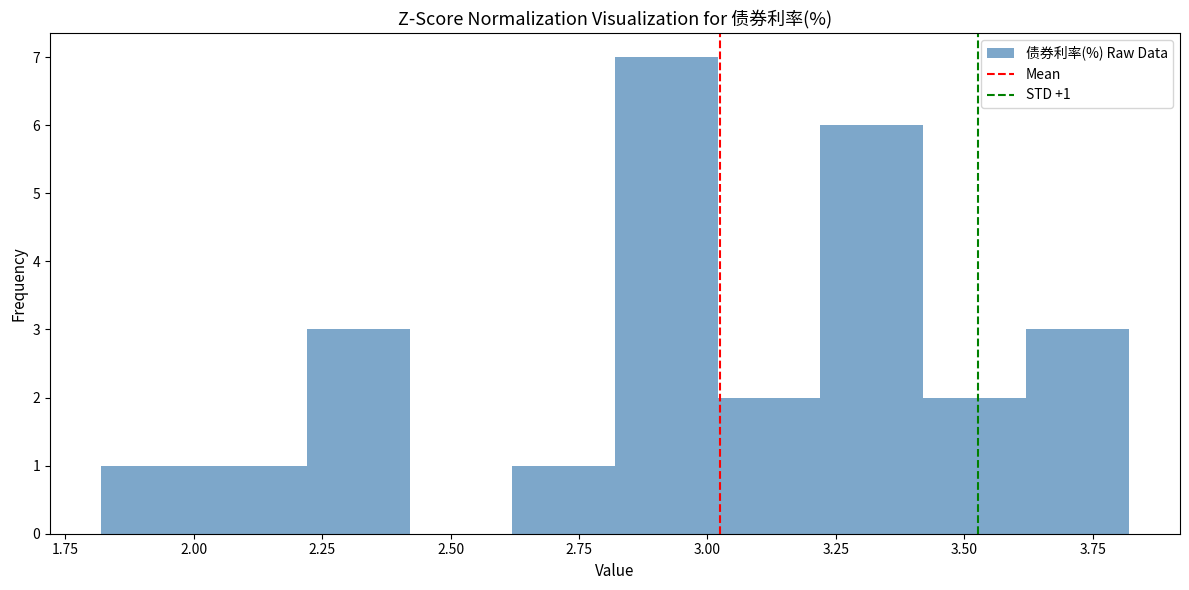

Over which range of the x-axis is the bar tallest?

2.82 to 3.02